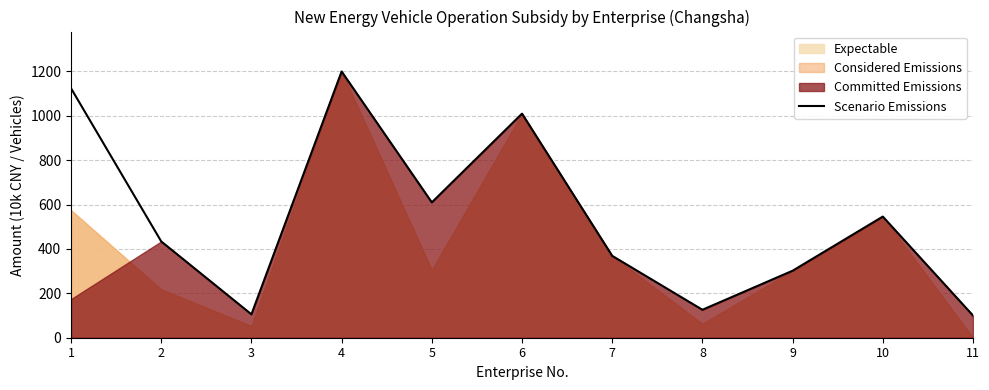

Does the chart have visible grid lines?

Yes